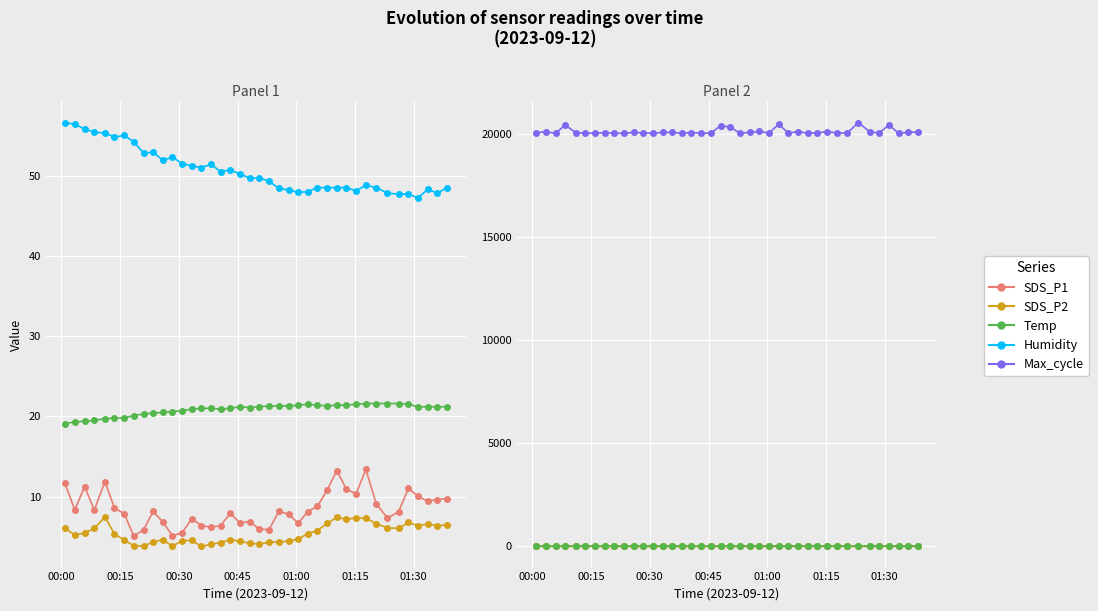

At how many categories does at least one series exceed 2829?

40